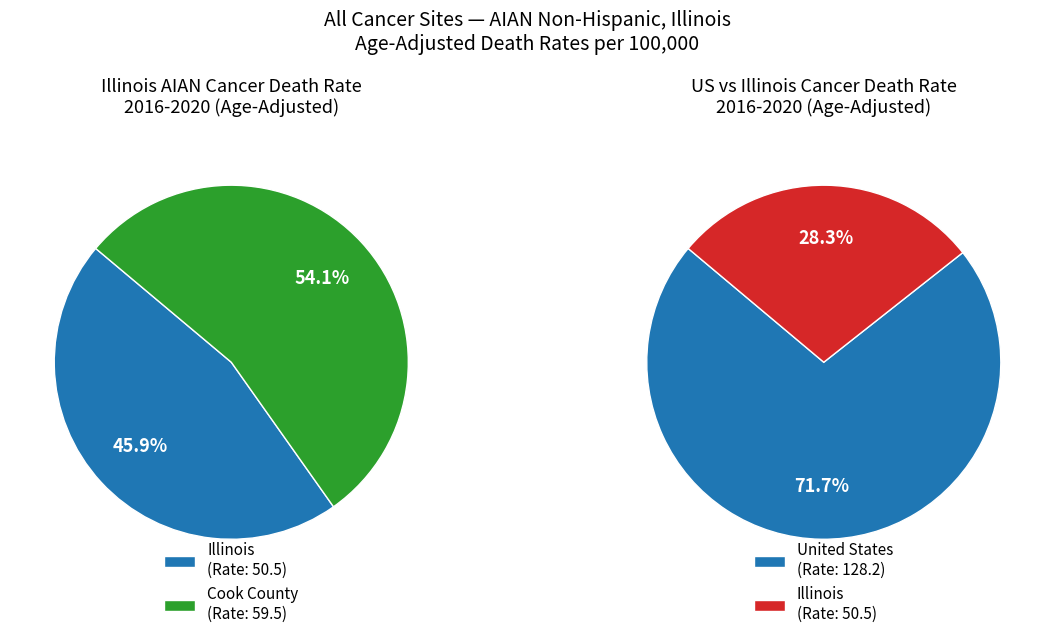

Approximately how many times larger is the value at Cook County compared to Illinois?

1.2